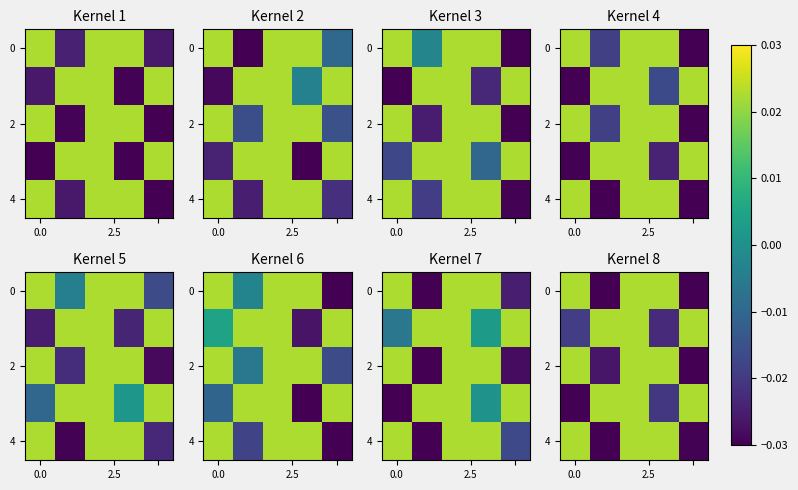

What is the total value across all series at 4?

-0.1